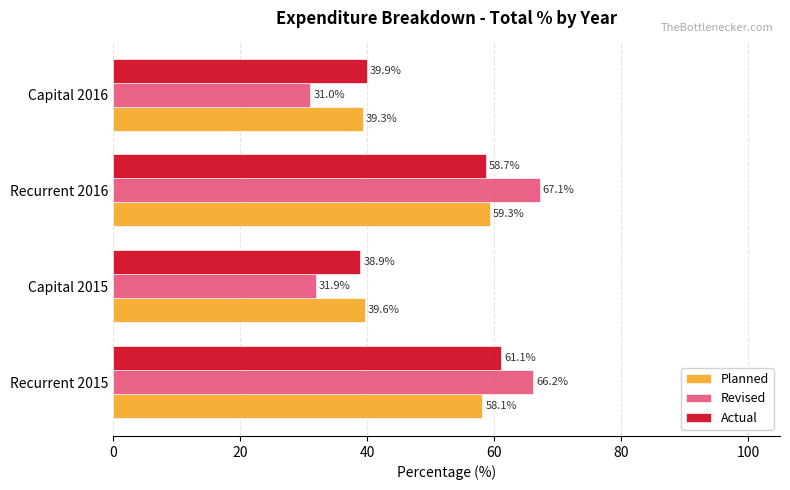

Which series changed the most between Recurrent 2015 and Capital 2016?

Revised